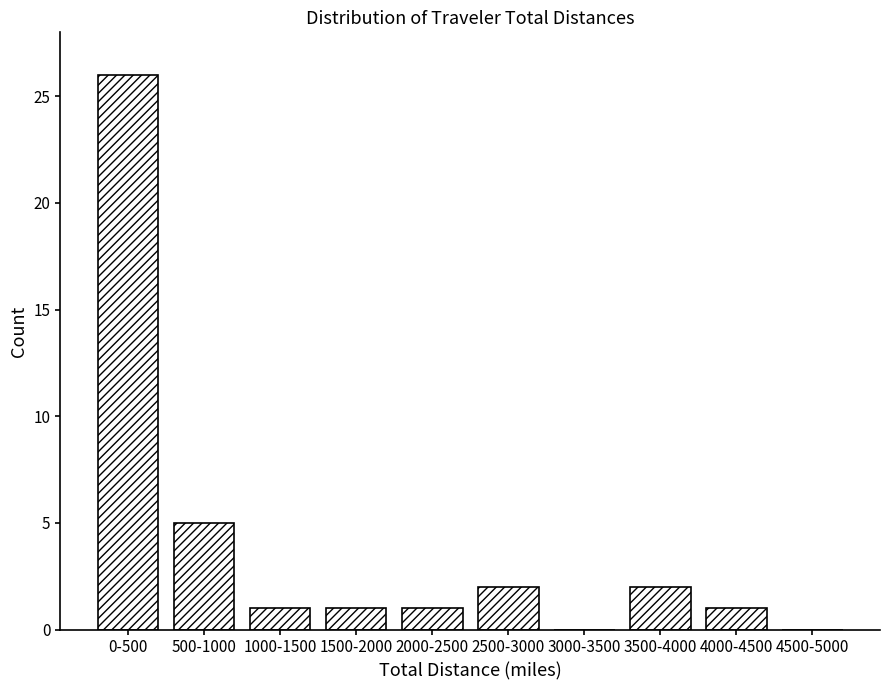

Reading right to left, list all the values displayed in this chart.

4500-5000=0	4000-4500=1	3500-4000=2	3000-3500=0	2500-3000=2	2000-2500=1	1500-2000=1	1000-1500=1	500-1000=5	0-500=26